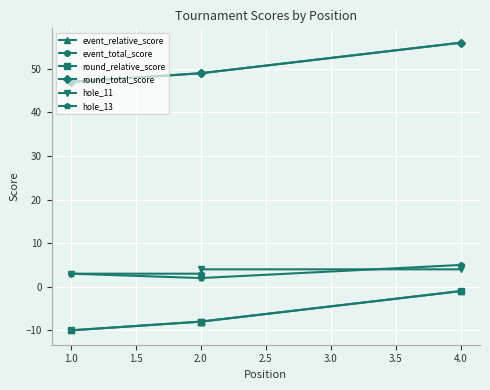

How many hole_11 values are between 3 and 4?

3